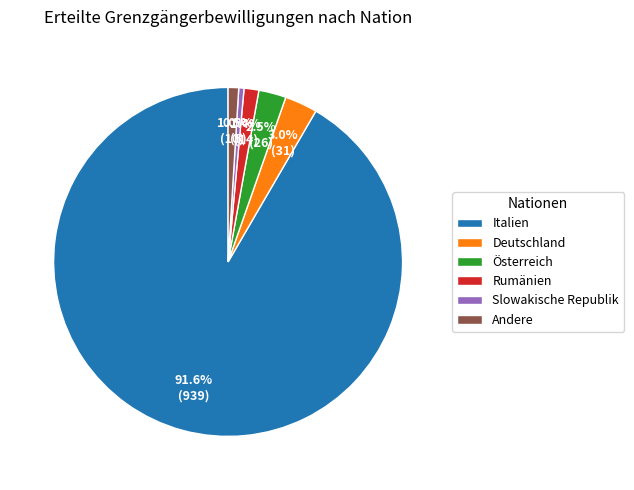

What is the largest slice in the pie chart?

Italien